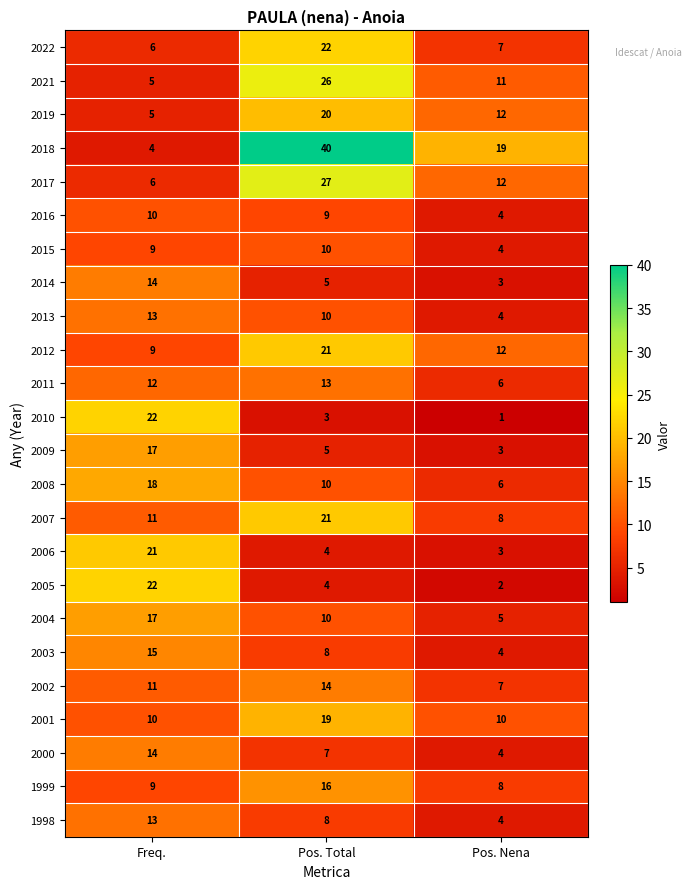

List the labels in order of 2002 value, largest first.

Pos. Total, Freq., Pos. Nena